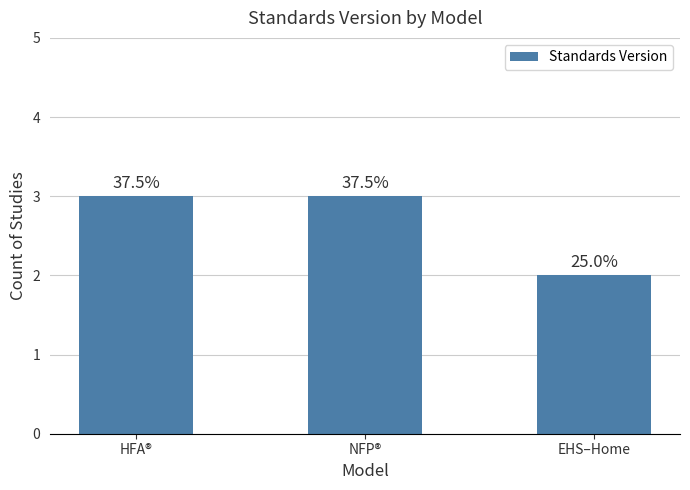

What is the label of the 1st bar from the right?

EHS–Home